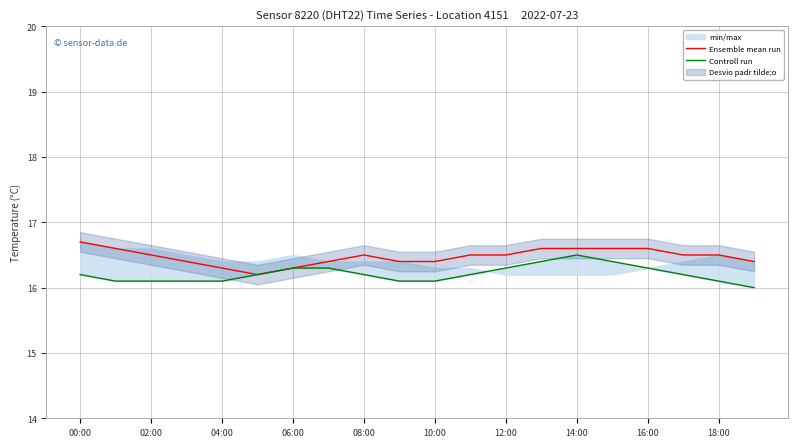

What is the lowest value of the Ensemble mean run series?

16.2